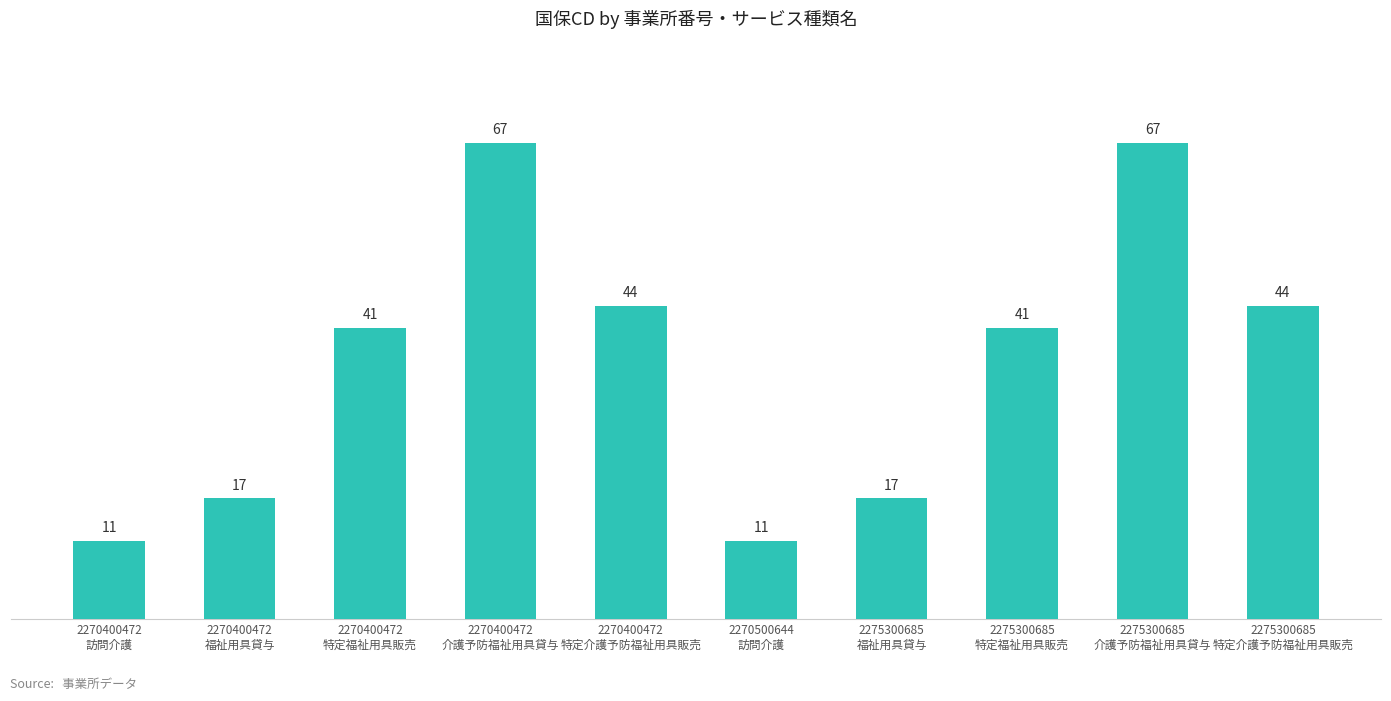

The chart shows a value of 61 at 2270400472
特定介護予防福祉用具販売. True or false?

False